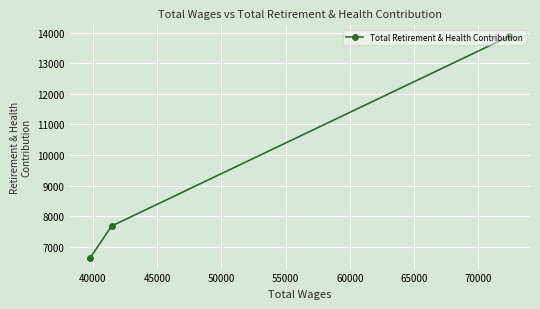

What is the maximum value shown in the chart?

13880